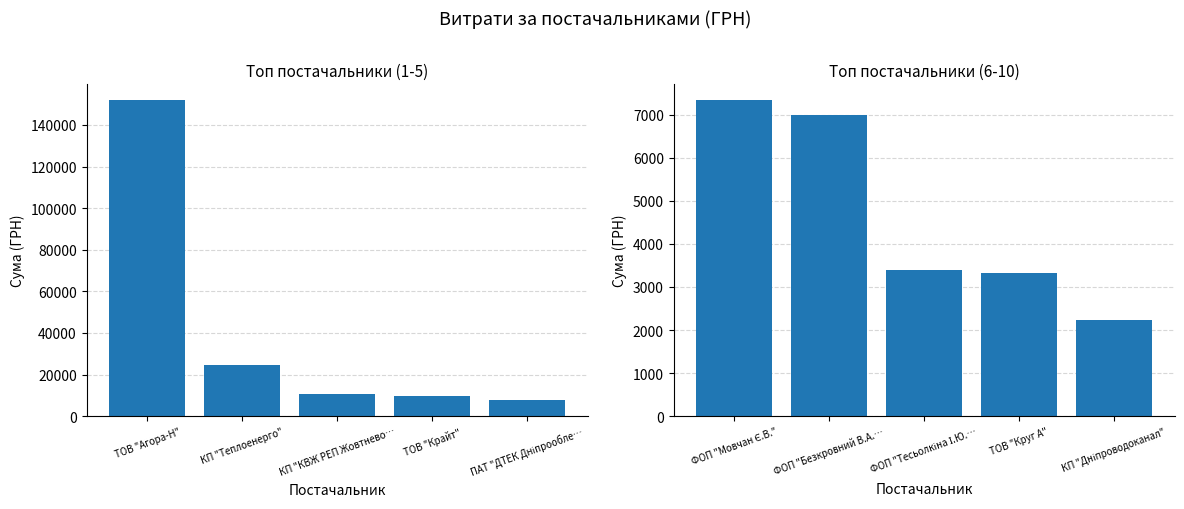

What is the difference between the second highest and minimum values?

4770.2